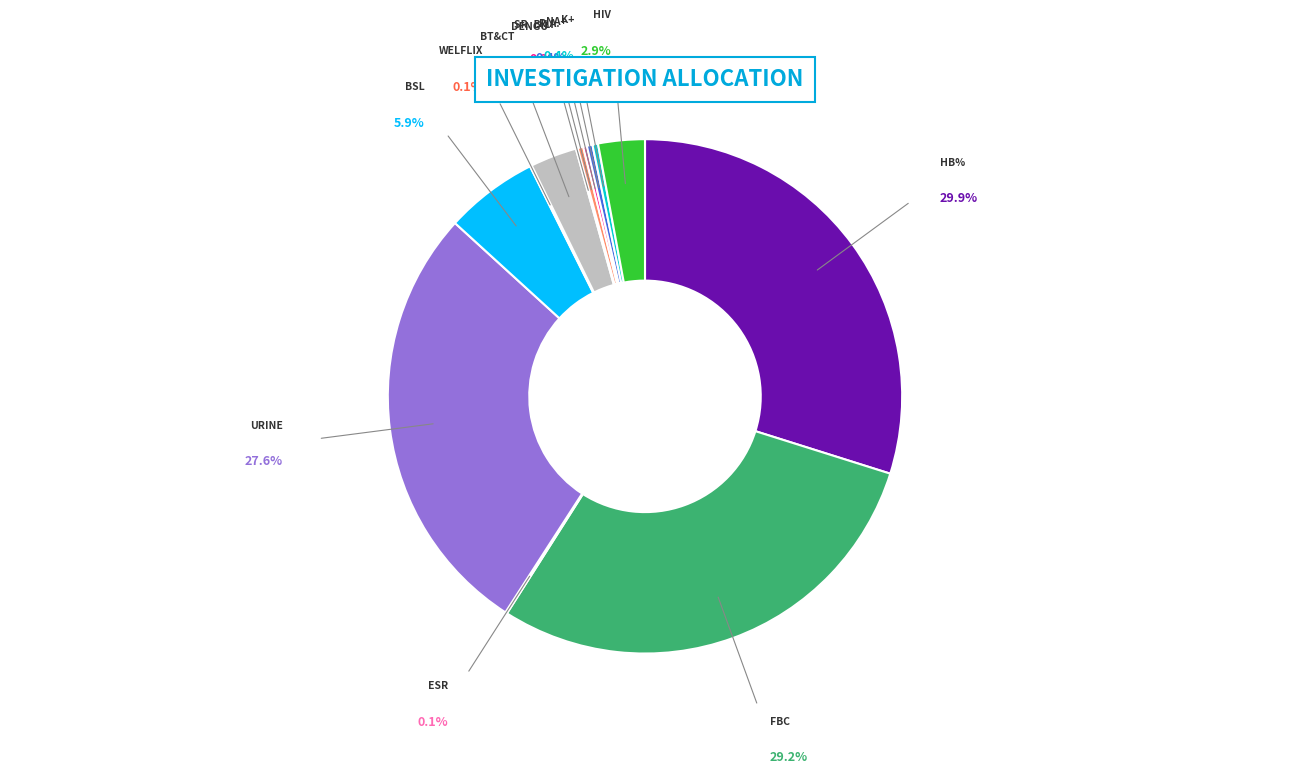

Is there a majority slice in this chart?

No